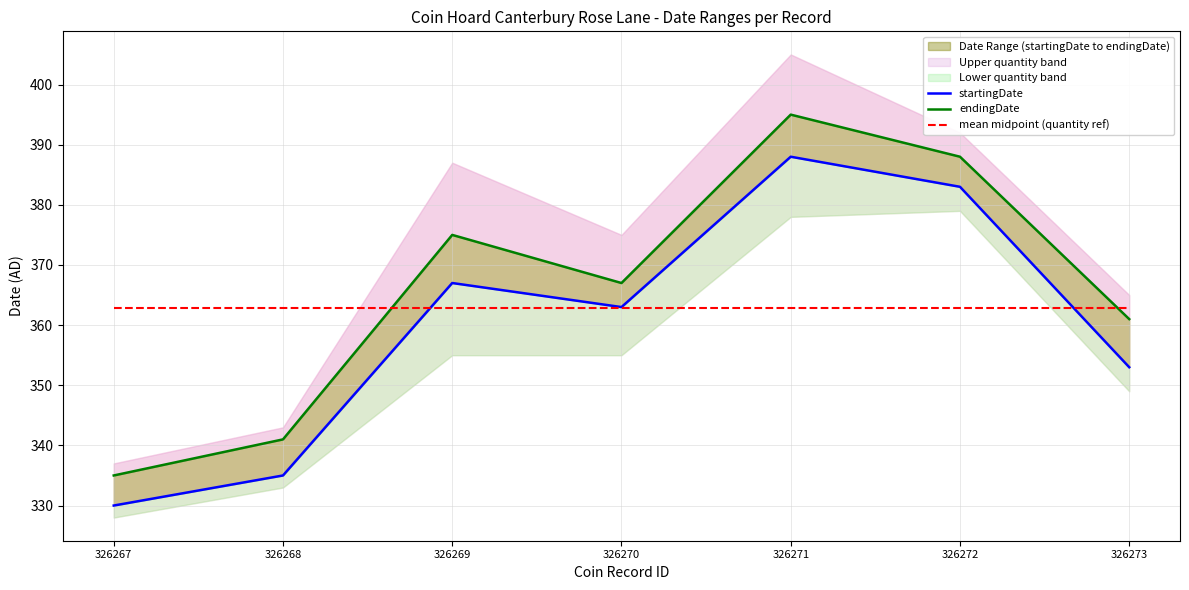

What is the sum of the startingDate values at 326273 and 326271?

741.0